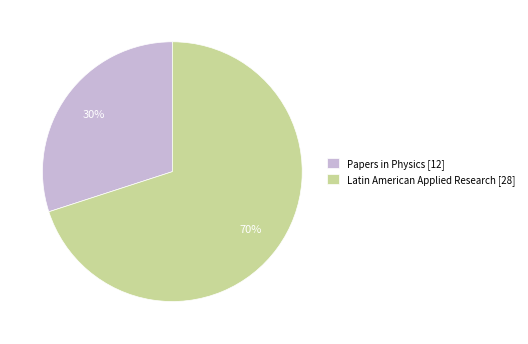

Do Latin American Applied Research [28] and Papers in Physics [12] together represent more than half of the pie?

Yes